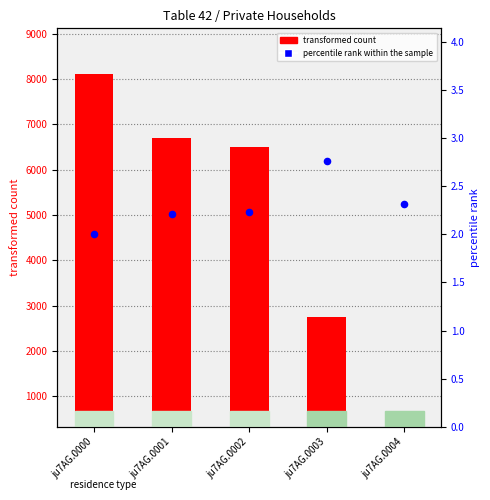

What is the total value across all series at ju7AG.0003?

2322.8